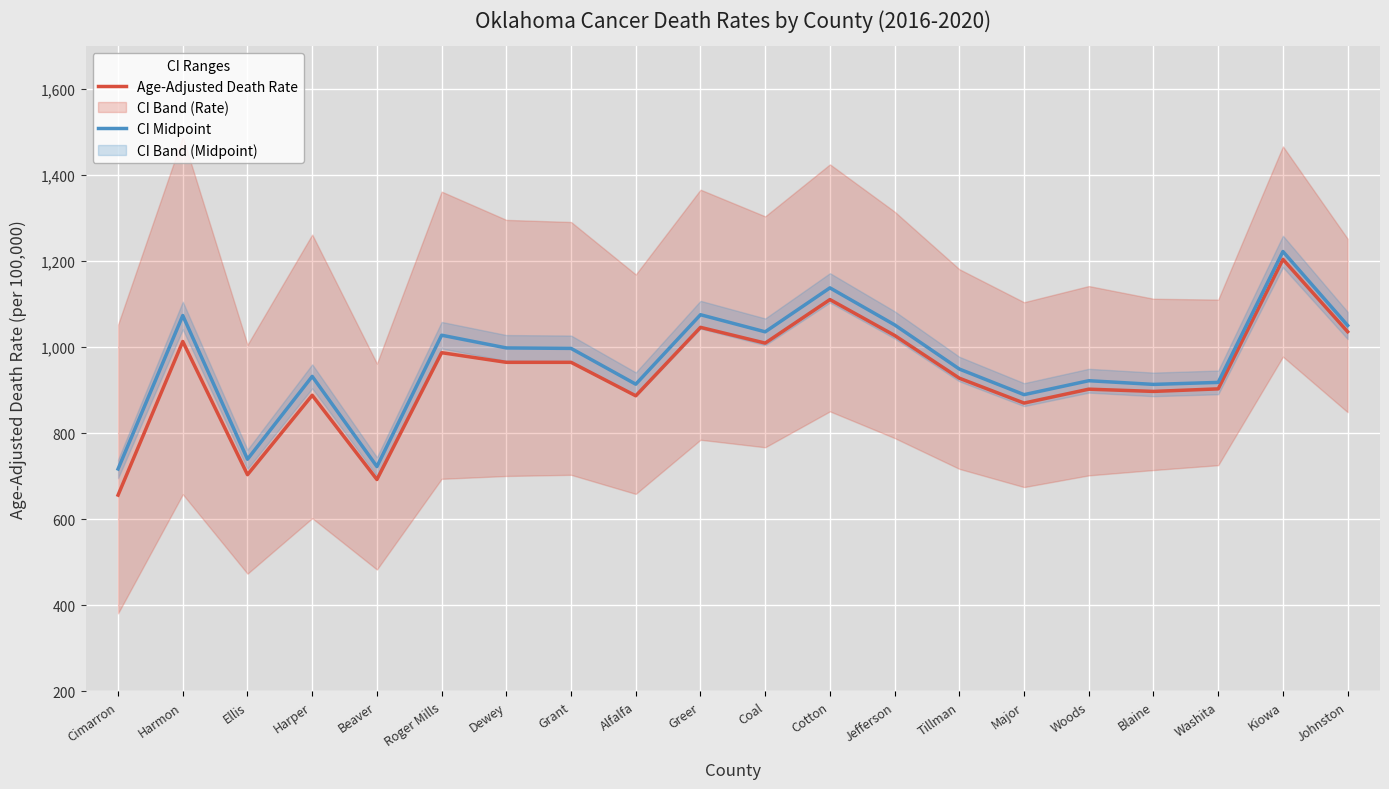

List the labels in order of Age-Adjusted Death Rate value, largest first.

Kiowa, Cotton, Greer, Johnston, Jefferson, Harmon, Coal, Roger Mills, Dewey, Grant, Tillman, Washita, Woods, Blaine, Harper, Alfalfa, Major, Ellis, Beaver, Cimarron